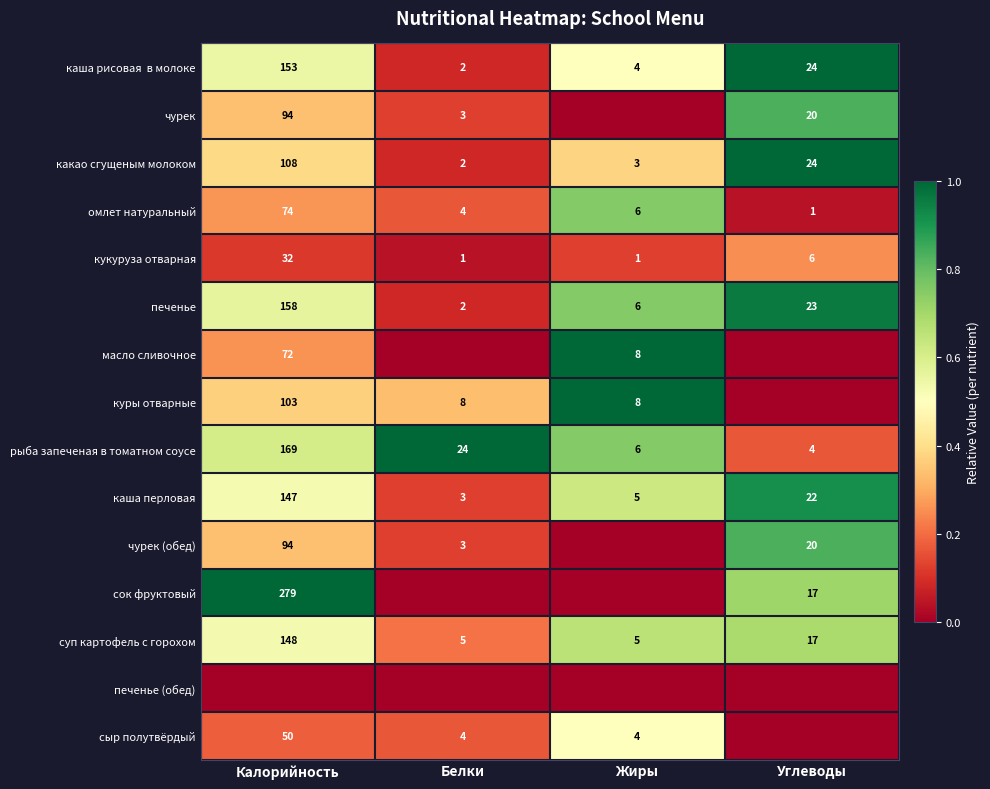

At which label does какао сгущеным молоком reach its minimum?

Белки